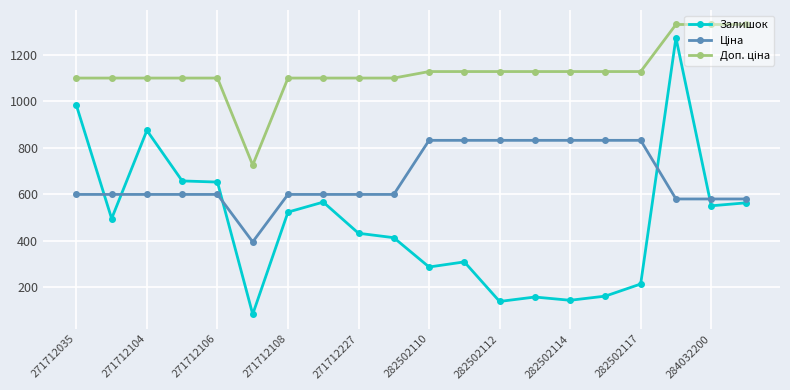

Which series has the widest spread of values?

Залишок